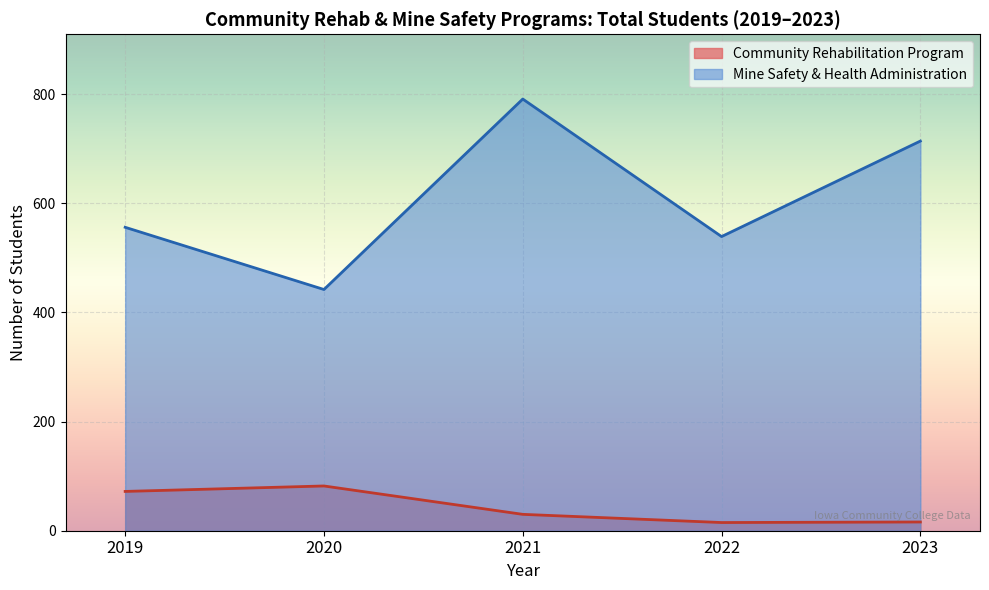

How many categories are shown in the chart?

5